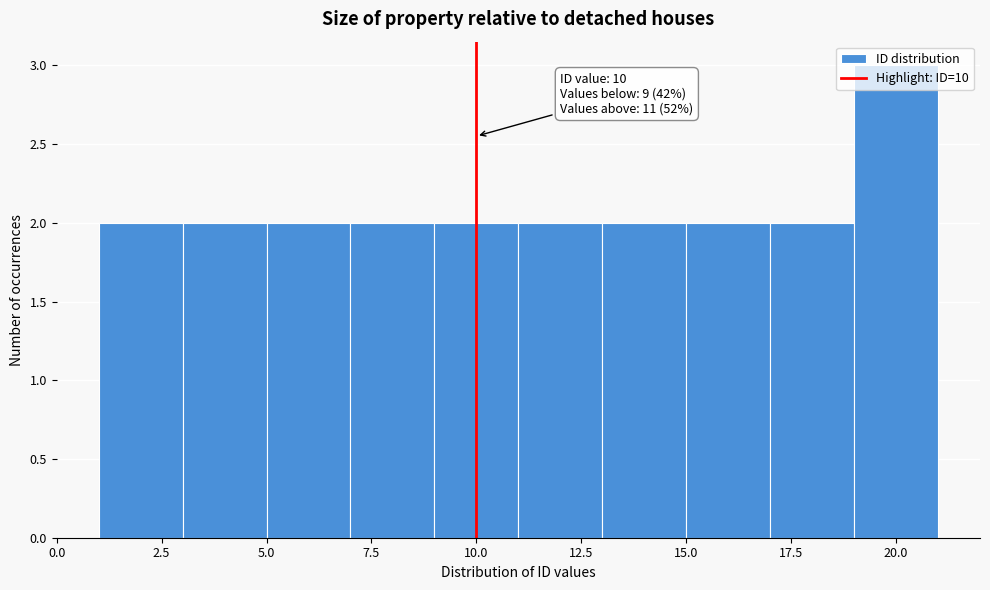

Over which range of the x-axis is the bar tallest?

19 to 21